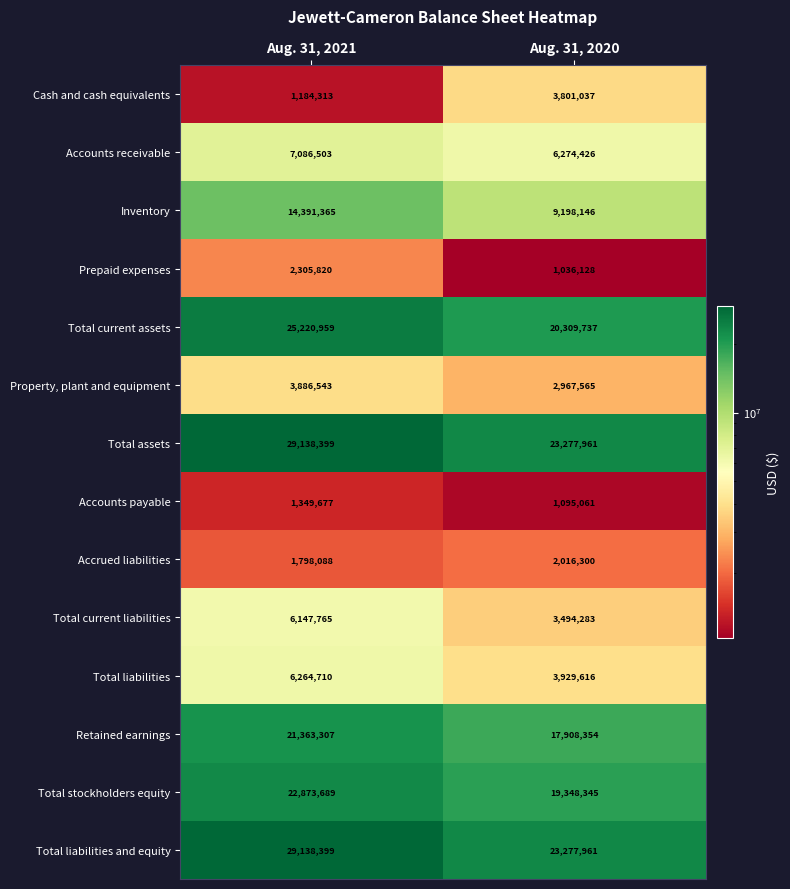

The value of Total current liabilities at Aug. 31, 2020 is 3494283. True or false?

True